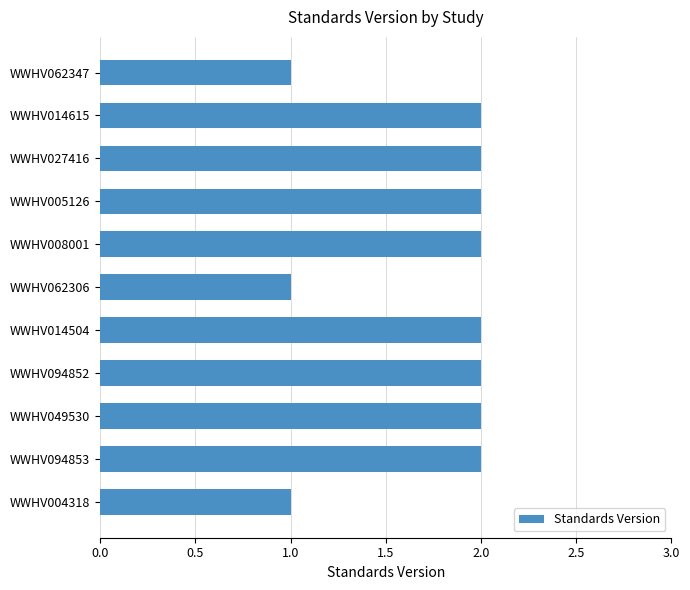

What is the sum of the values at WWHV004318 and WWHV008001?

3